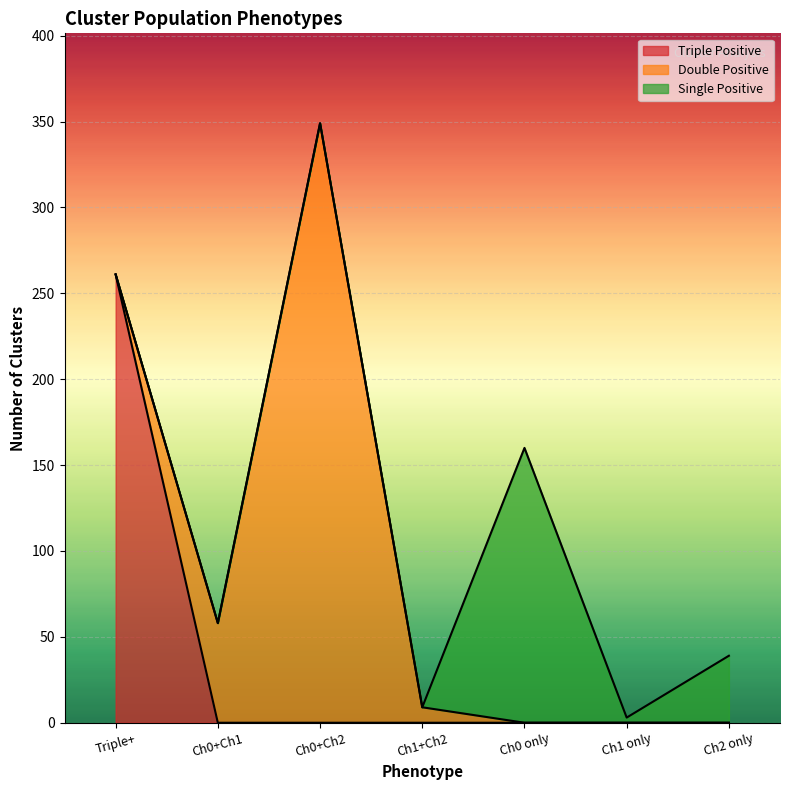

What is the maximum value for Triple Positive?

261